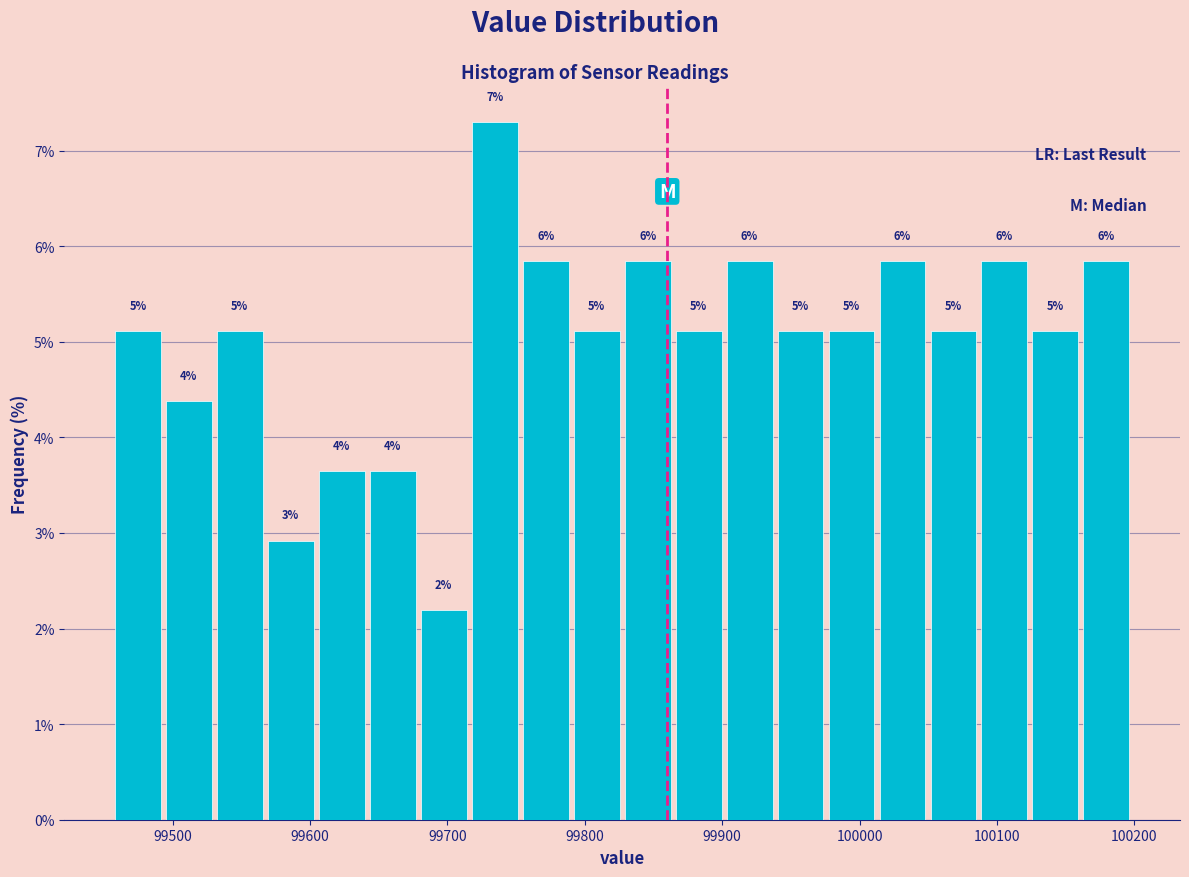

Read against the x-axis, roughly where is the centre of the tallest bar?

99730